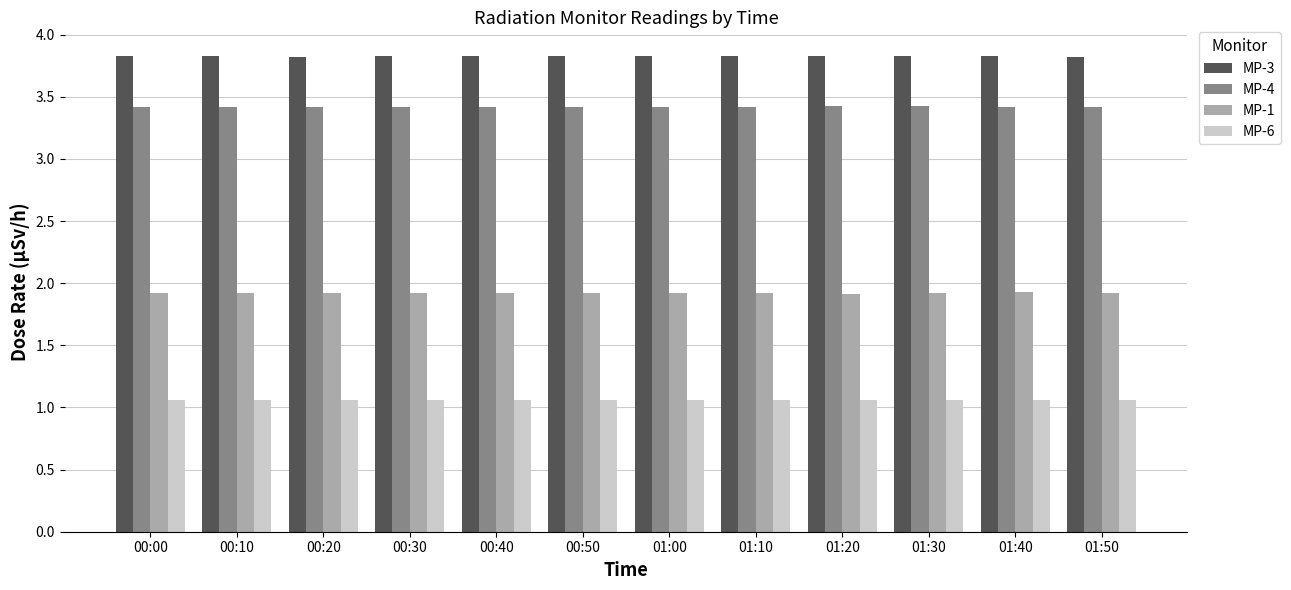

What is the total value across all series at 00:20?

10.2